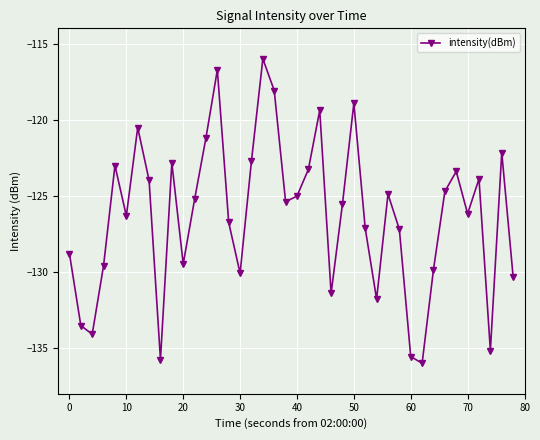

What is the smallest value displayed?

-136.0